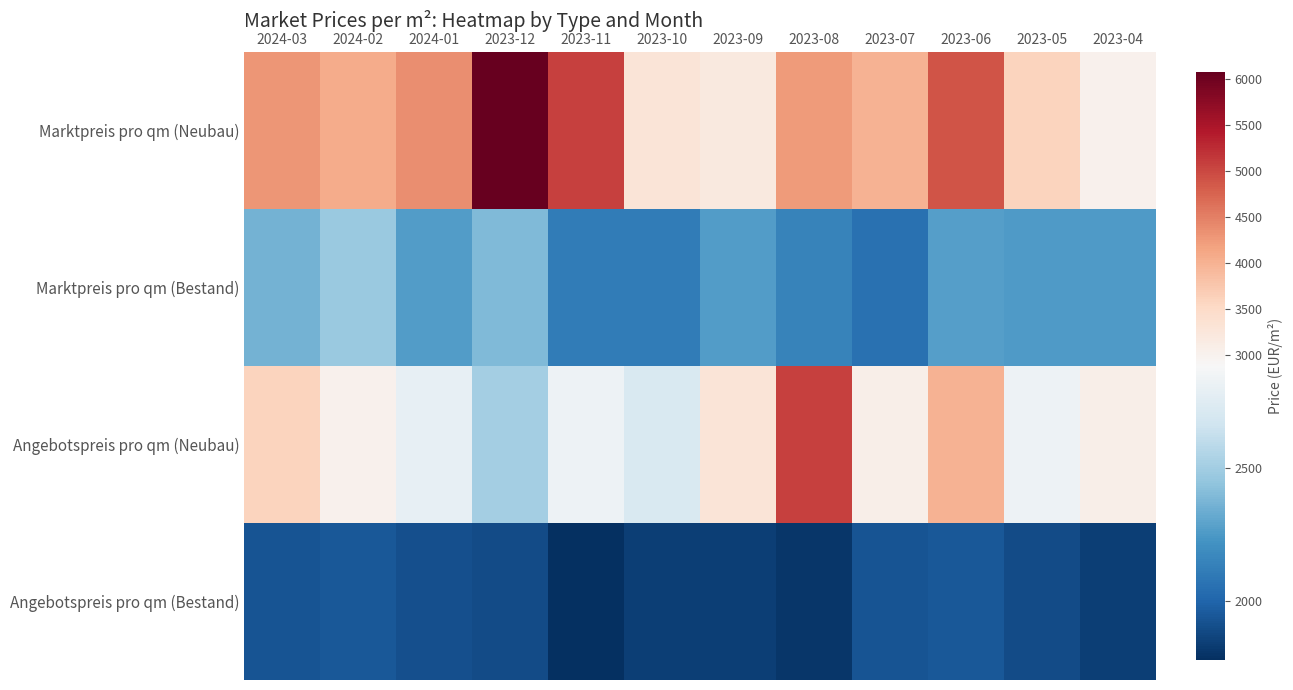

What is the difference between the highest and lowest values at 2023-11?

3288.6